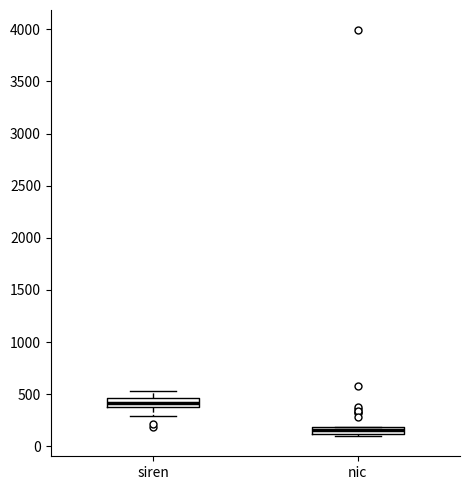

Which box has the lowest median line?

nic